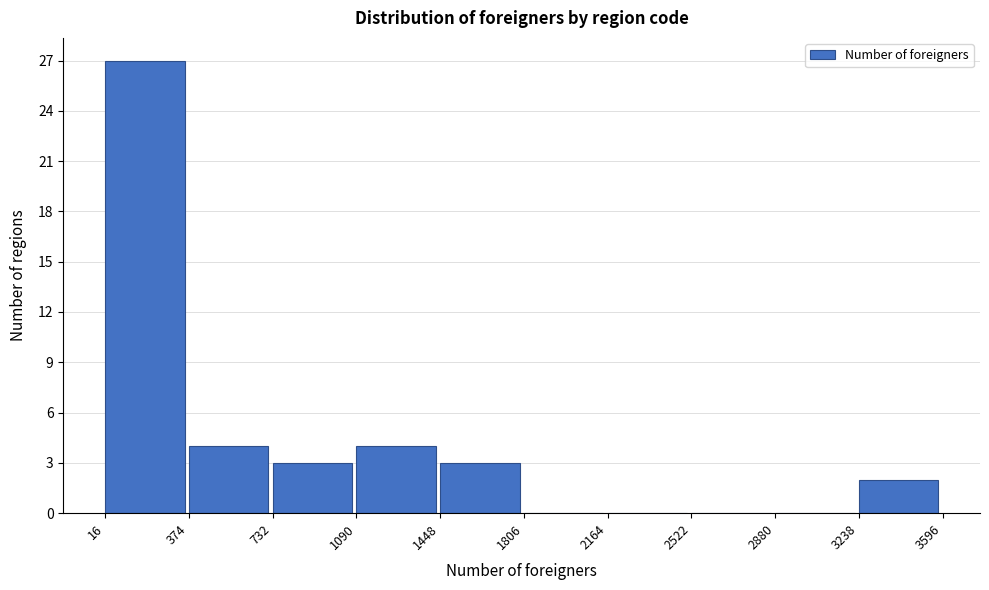

Which range on the x-axis has the tallest bar?

16 to 374